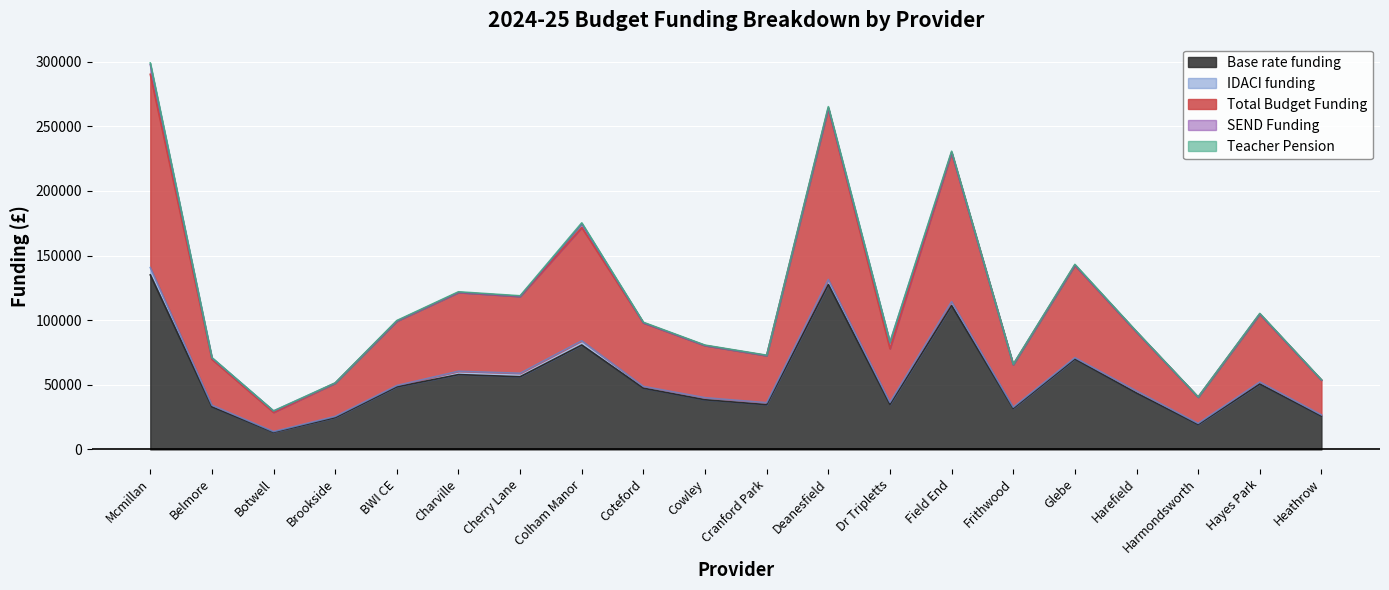

Which category has the highest value in the Base rate funding series?

Mcmillan